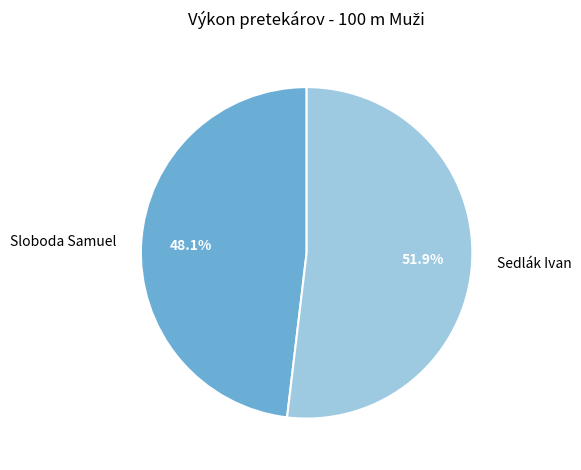

Do Sedlák Ivan and Sloboda Samuel together represent more than half of the pie?

Yes